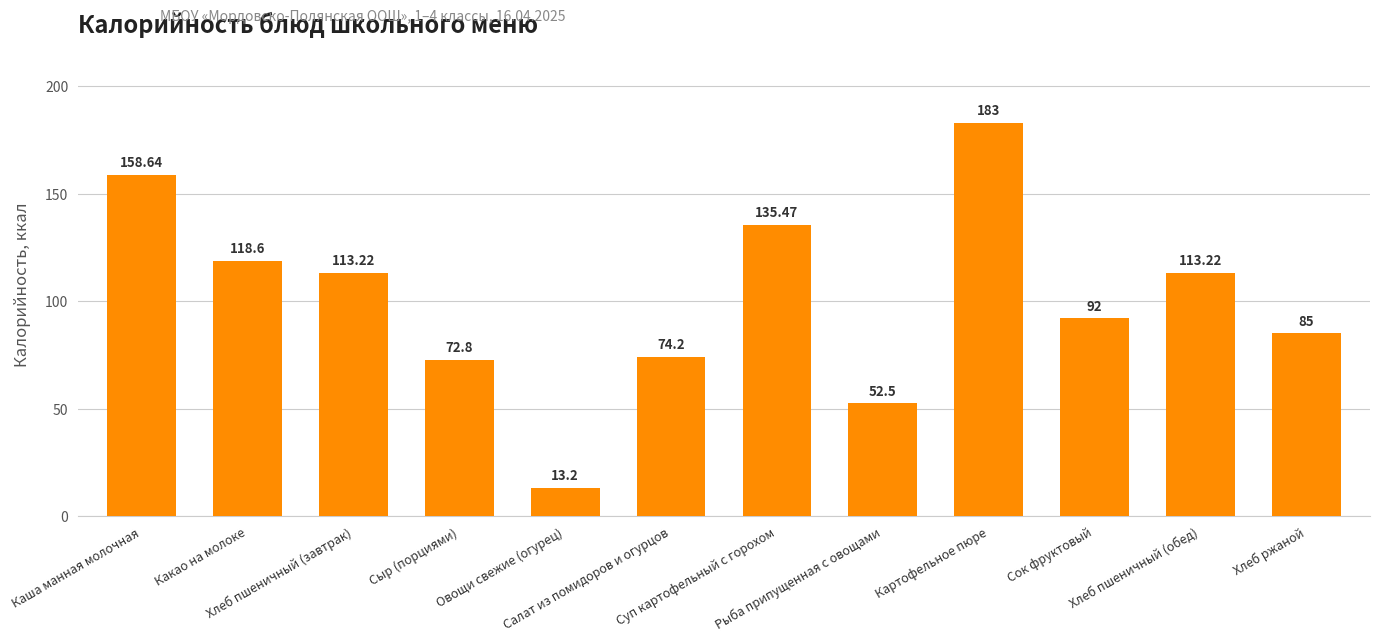

Which has a higher value, Каша манная молочная or Салат из помидоров и огурцов?

Каша манная молочная